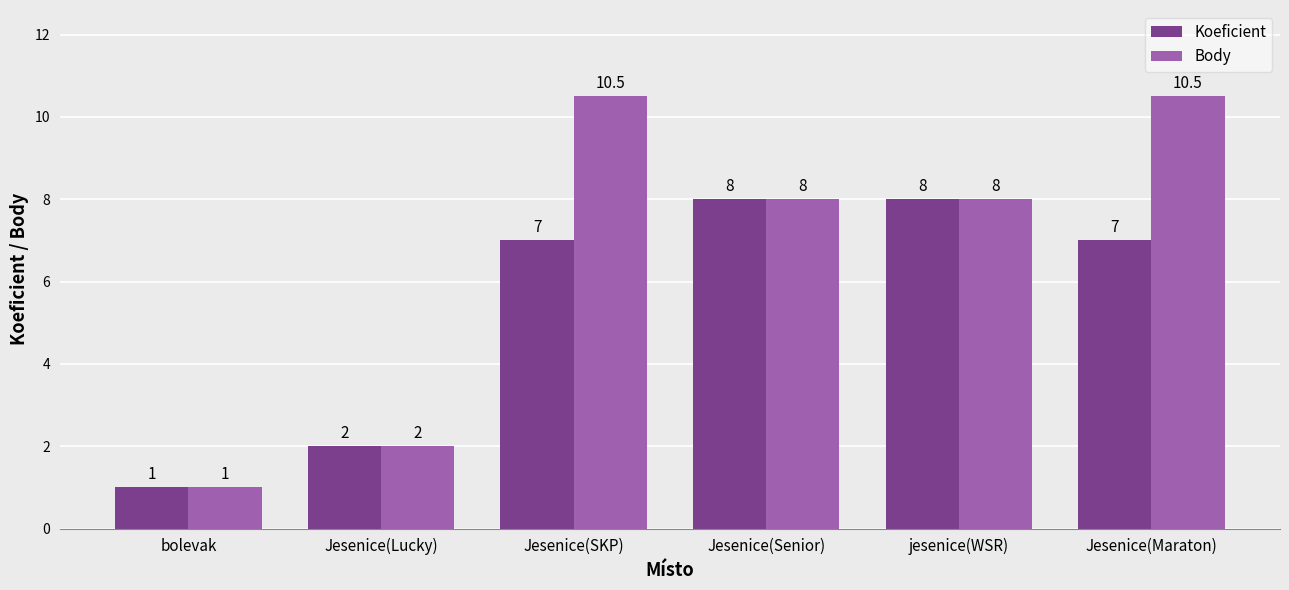

What is the difference between the second highest and minimum values in the Koeficient series?

7.0